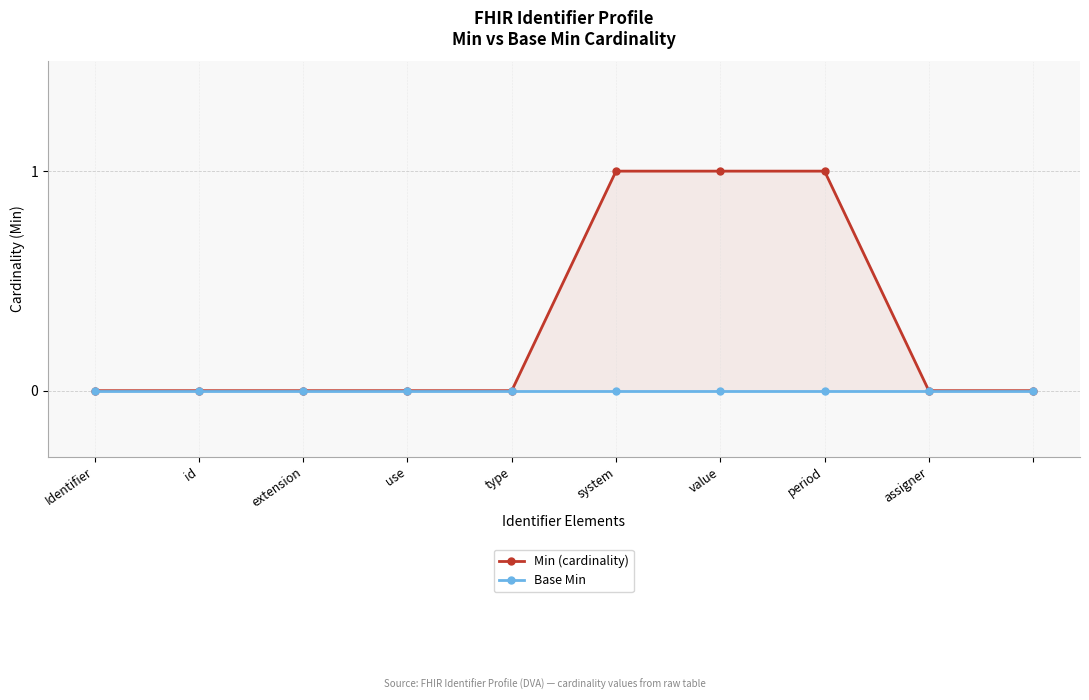

True or false: Base Min and Min (cardinality) cross at least once.

False